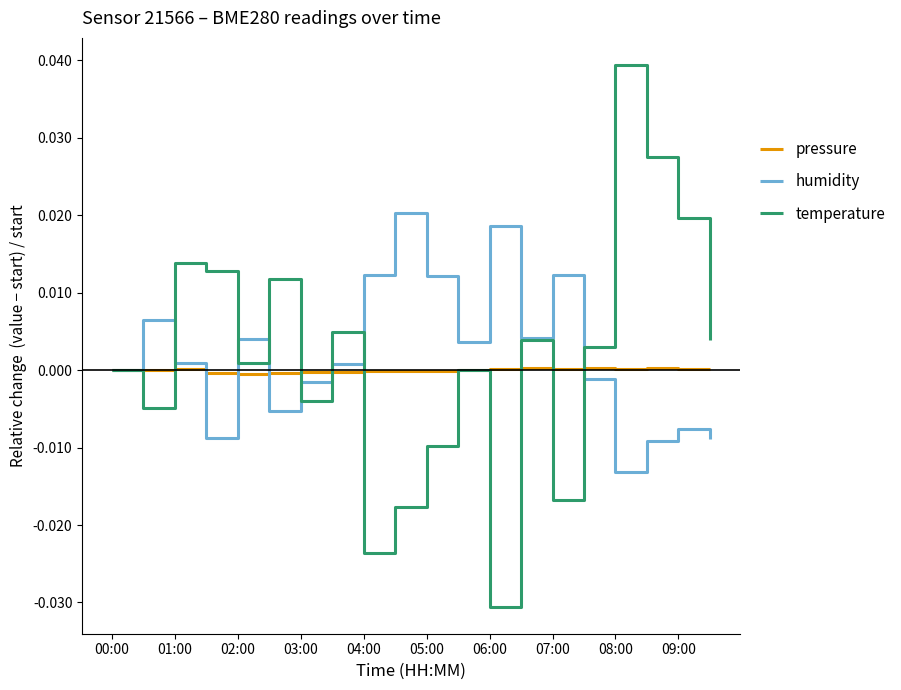

Which series has the largest range (max minus min)?

temperature